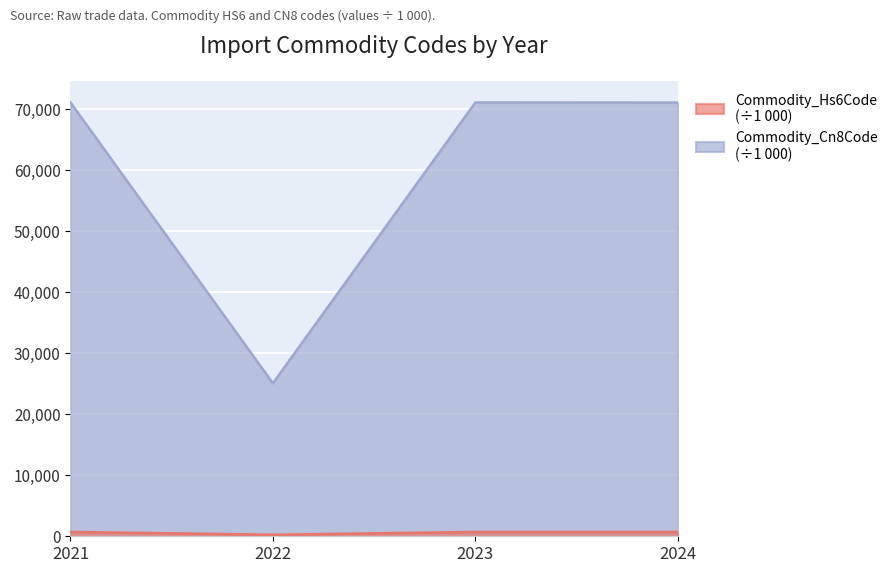

The Commodity_Cn8Code series shows 710.4 at 2021. True or false?

True